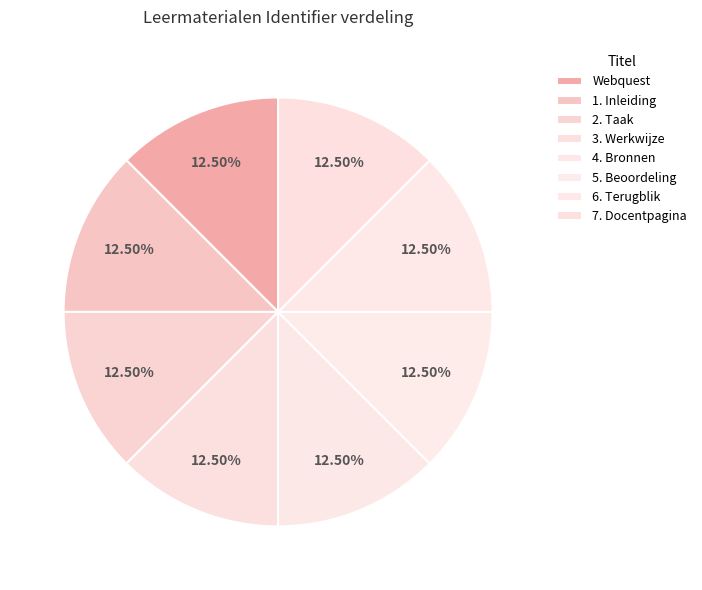

How much of the chart is everything except 4. Bronnen?

87.5%